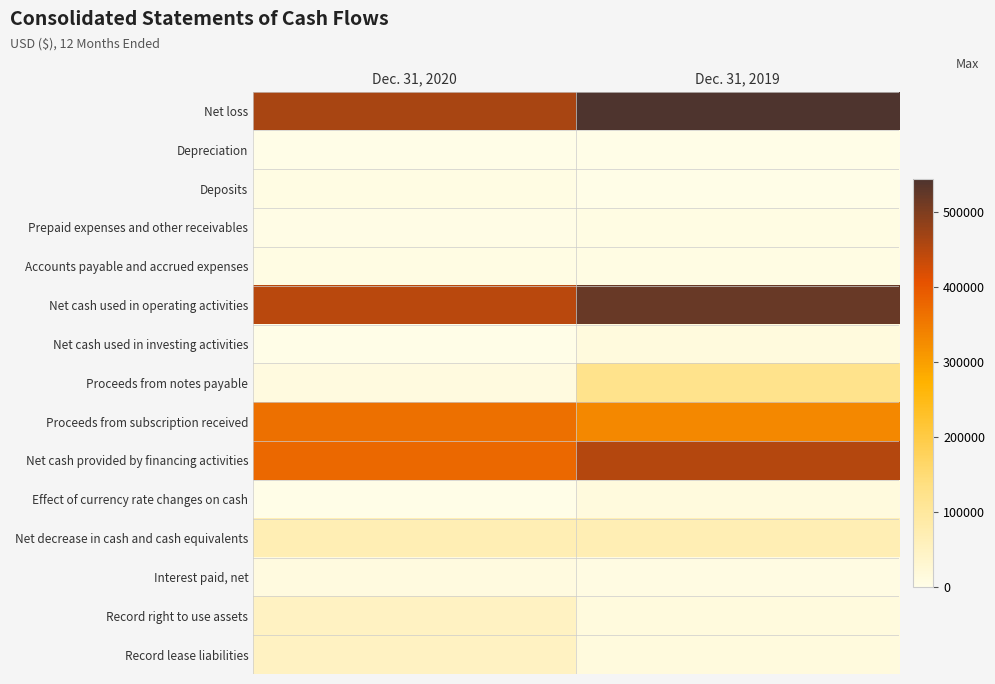

Which series has the largest total across all categories?

Net loss